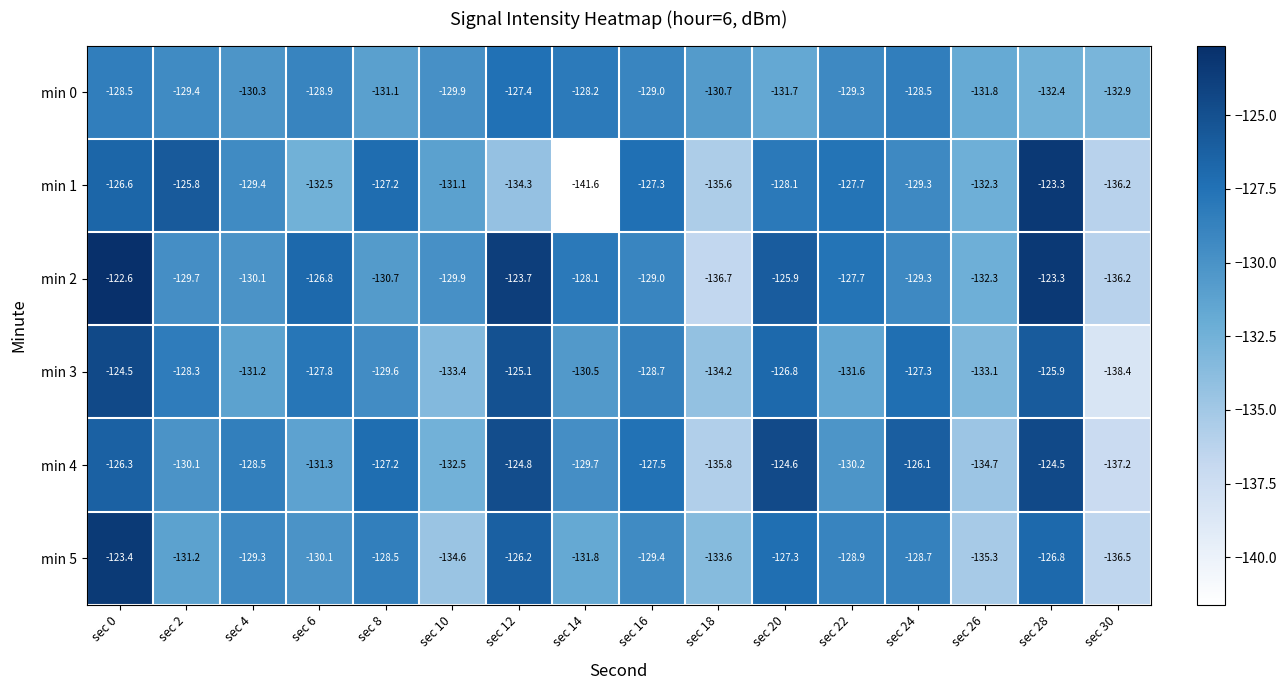

Is it true that min 3 equals -202.8 at sec 22?

False